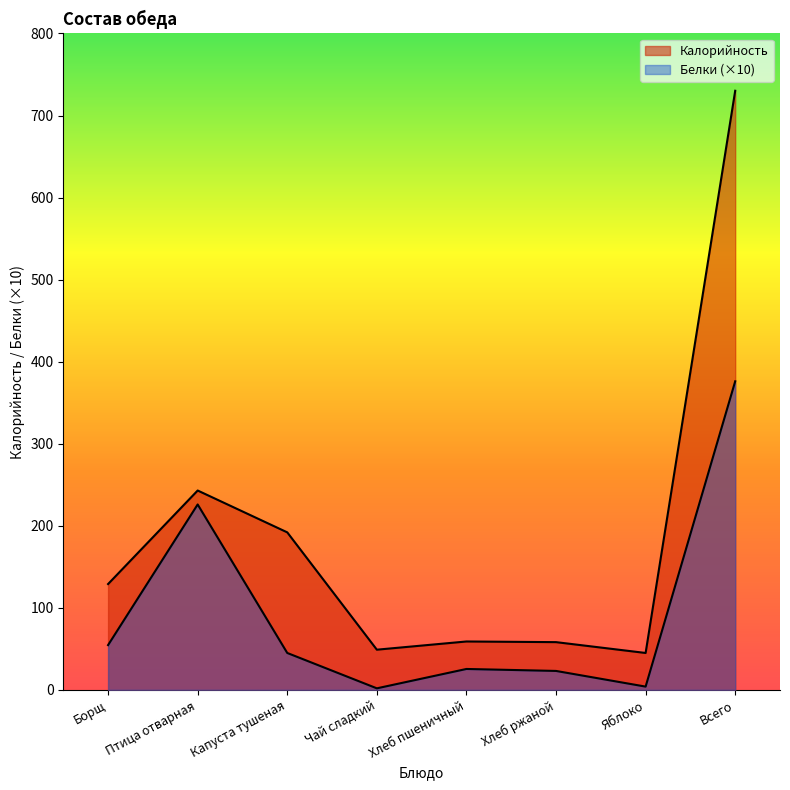

Reading right to left, what are all the values shown in this chart?

Калорийность: 730.2	45.0	58.2	59.0	49.0	192.0	243.0	129.0
Белки: 376.1	4.0	23.1	25.5	1.9	45.0	226.0	54.6